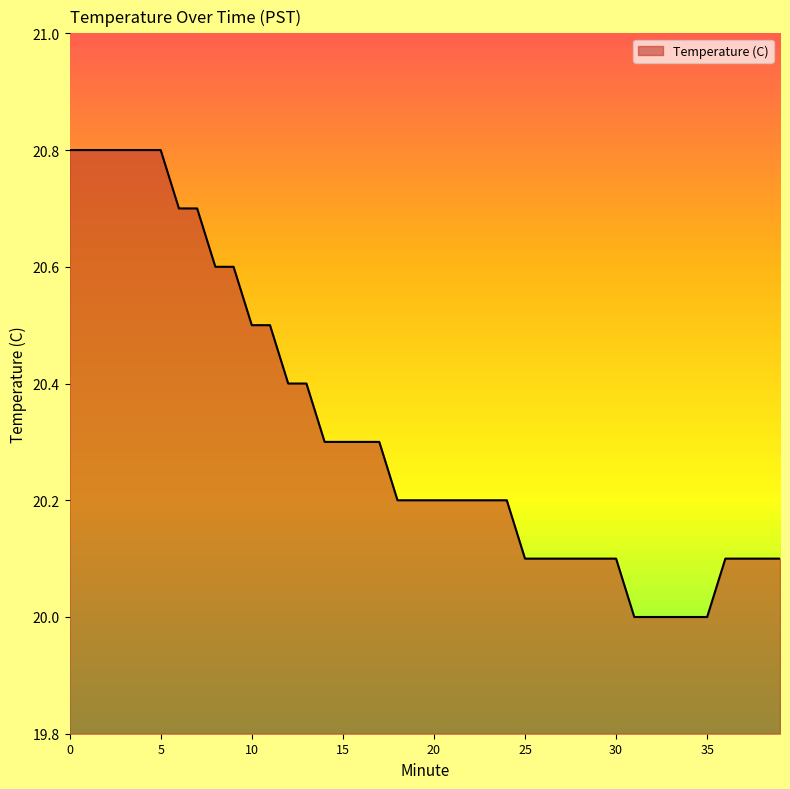

What is the minimum value shown in the chart?

20.0